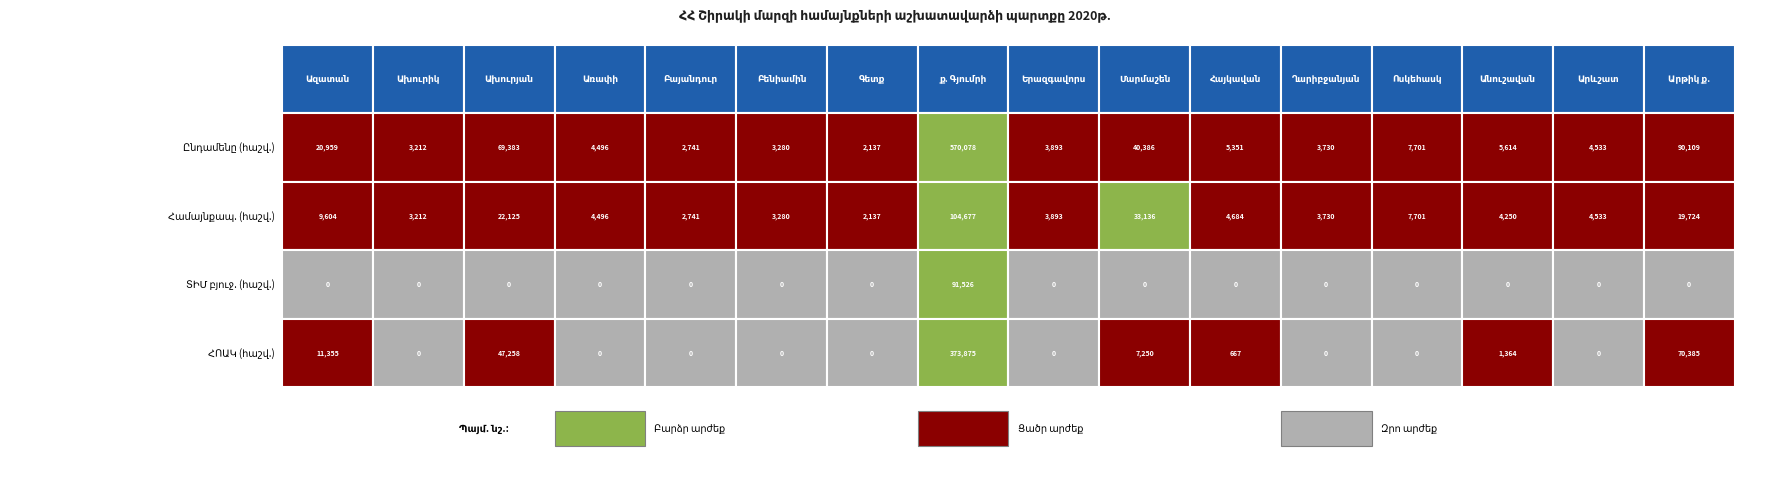

What is the sum of all Համայնքապ. (հաշվ.) values?

233923.4